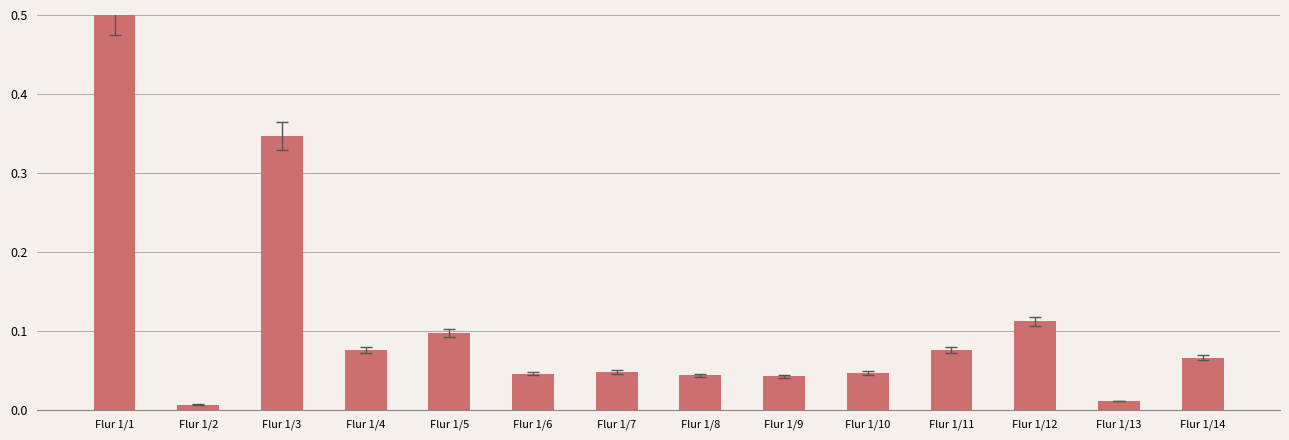

Does the chart contain any negative values?

No